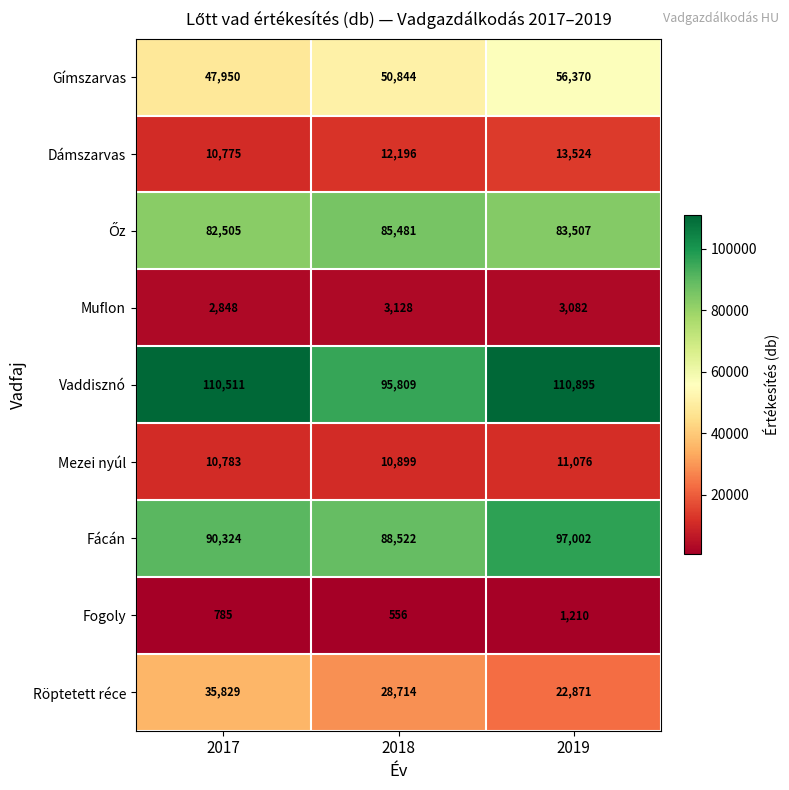

At which category is the sum across all series the highest?

2019